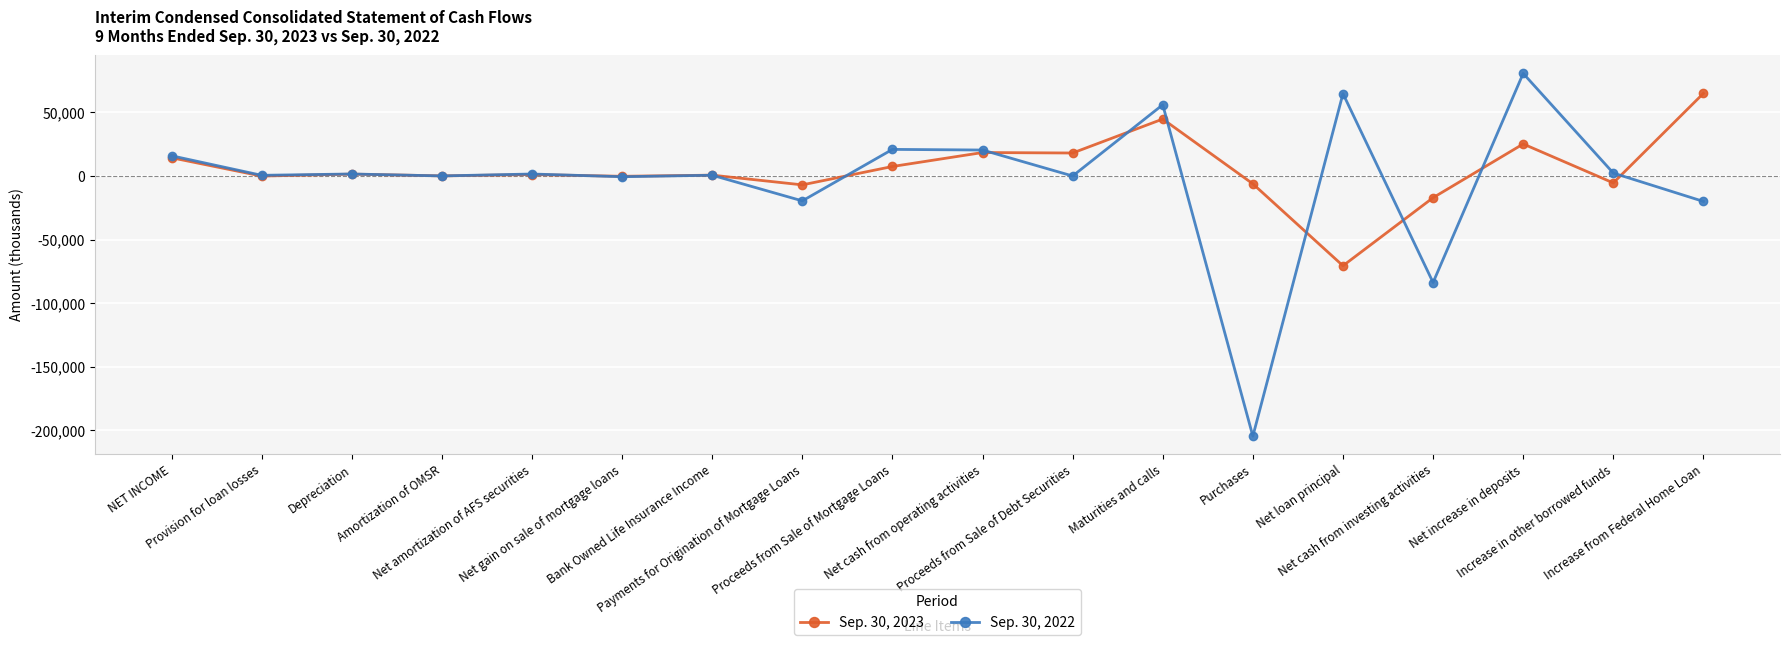

What is the value of the Sep. 30, 2023 point at the 15th from the left?

-17068